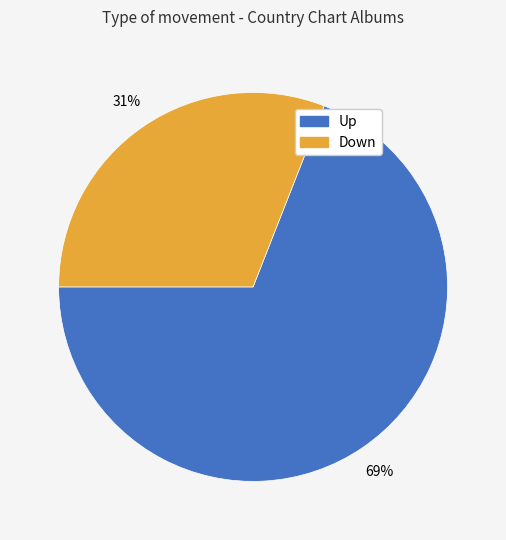

How many slices are in this pie chart?

2